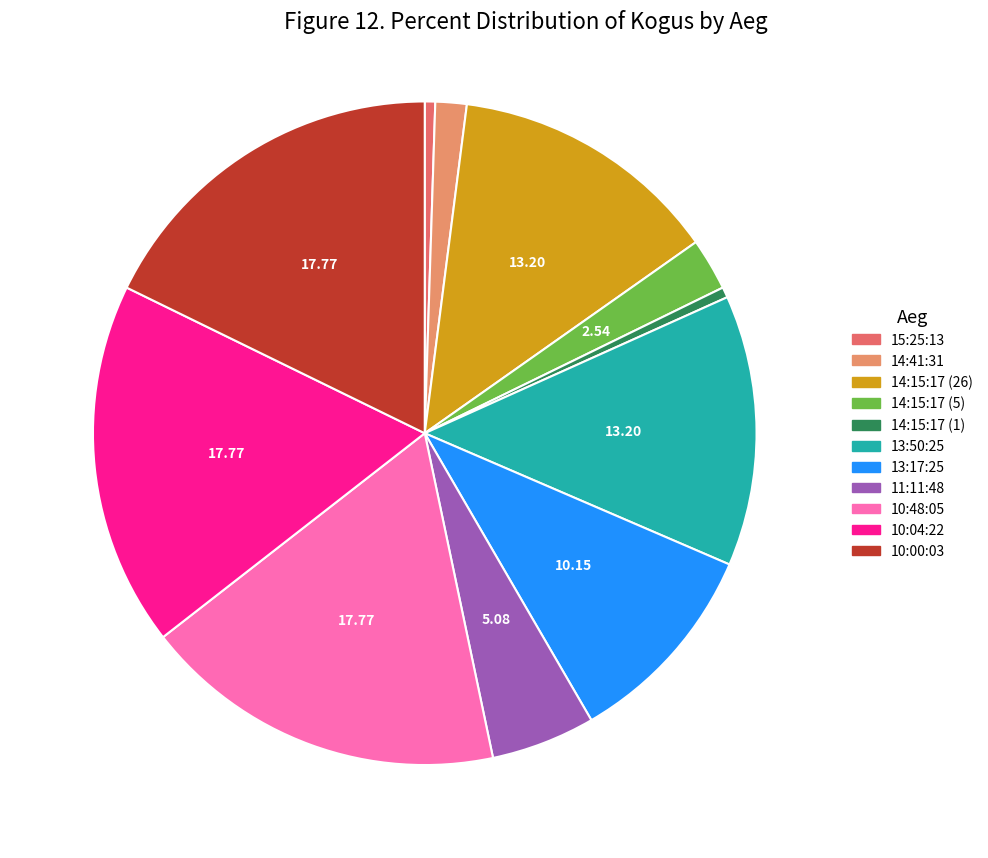

How many slices are in this pie chart?

11